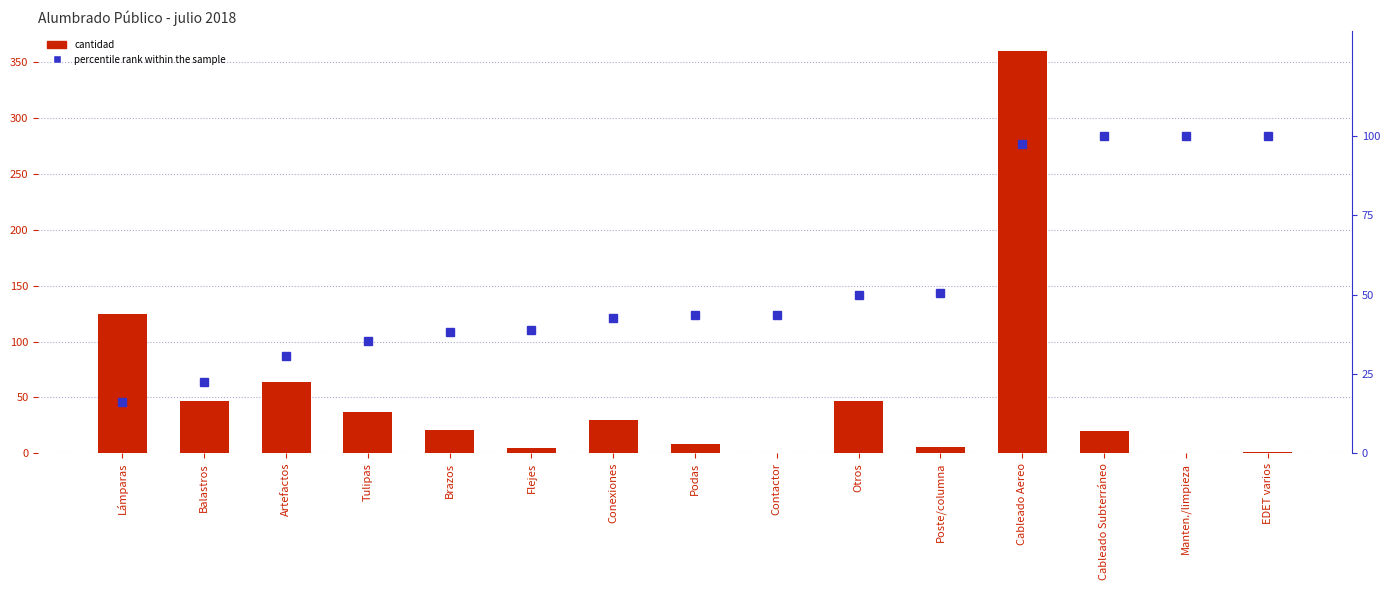

What is the label of the 12th bar from the right?

Tulipas